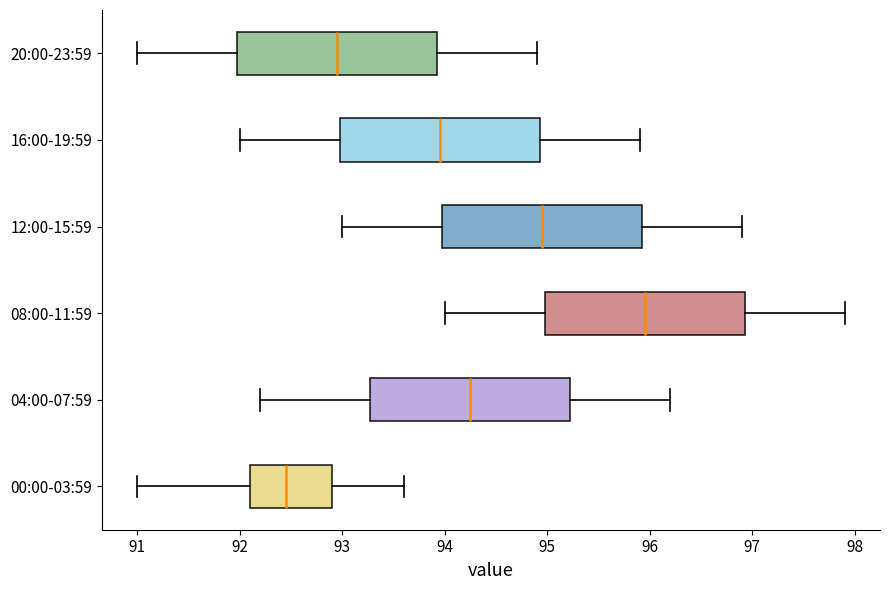

Reading bottom to top, read every box against the x-axis: the position of its median line, the range the box covers, and the ends of its whiskers. The values are not printed on the chart, so give them approximately, as read against the axis.

00:00-03:59: median 92.5, box 92.1 to 92.9, whiskers 91.0 to 93.6
04:00-07:59: median 94.3, box 93.3 to 95.2, whiskers 92.2 to 96.2
08:00-11:59: median 96.0, box 95.0 to 96.9, whiskers 94.0 to 97.9
12:00-15:59: median 95.0, box 94.0 to 95.9, whiskers 93.0 to 96.9
16:00-19:59: median 94.0, box 93.0 to 94.9, whiskers 92.0 to 95.9
20:00-23:59: median 93.0, box 92.0 to 93.9, whiskers 91.0 to 94.9